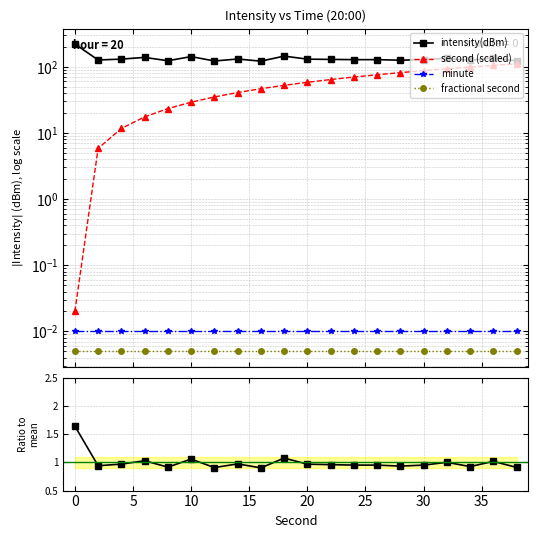

Does the chart display data point markers on the line(s)?

Yes